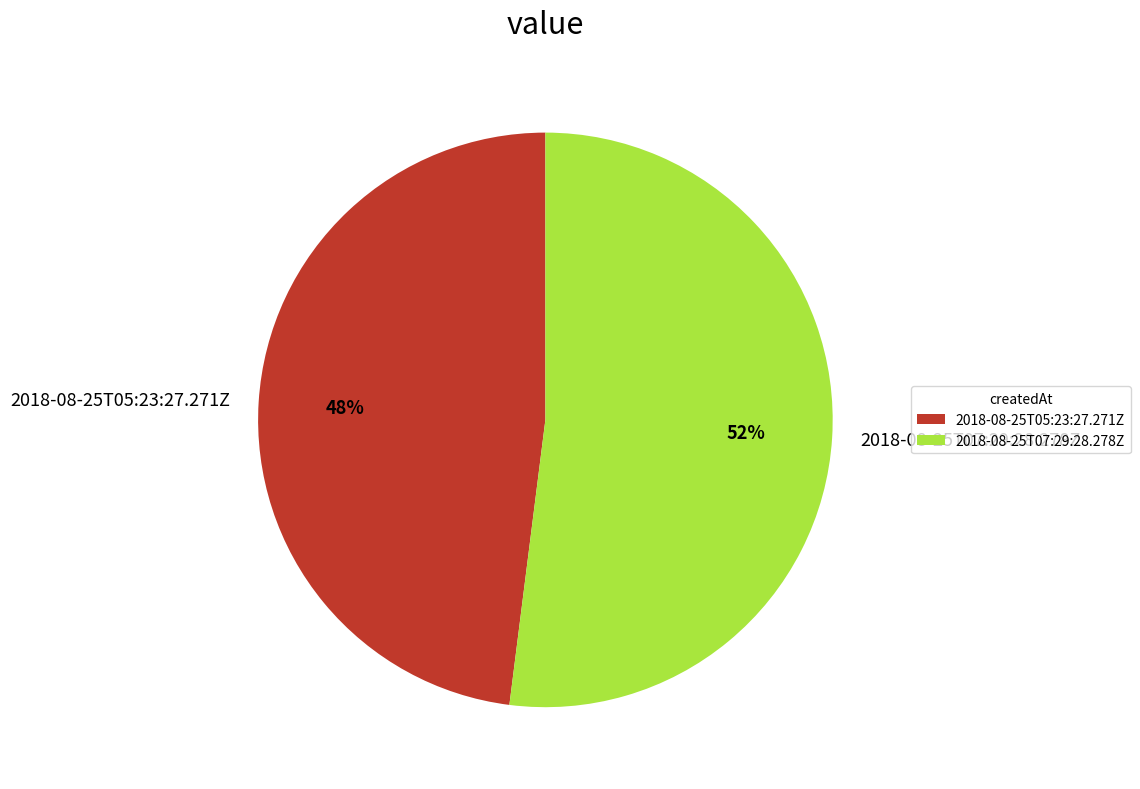

True or false: 2018-08-25T05:23:27.271Z accounts for 48% of the total.

True